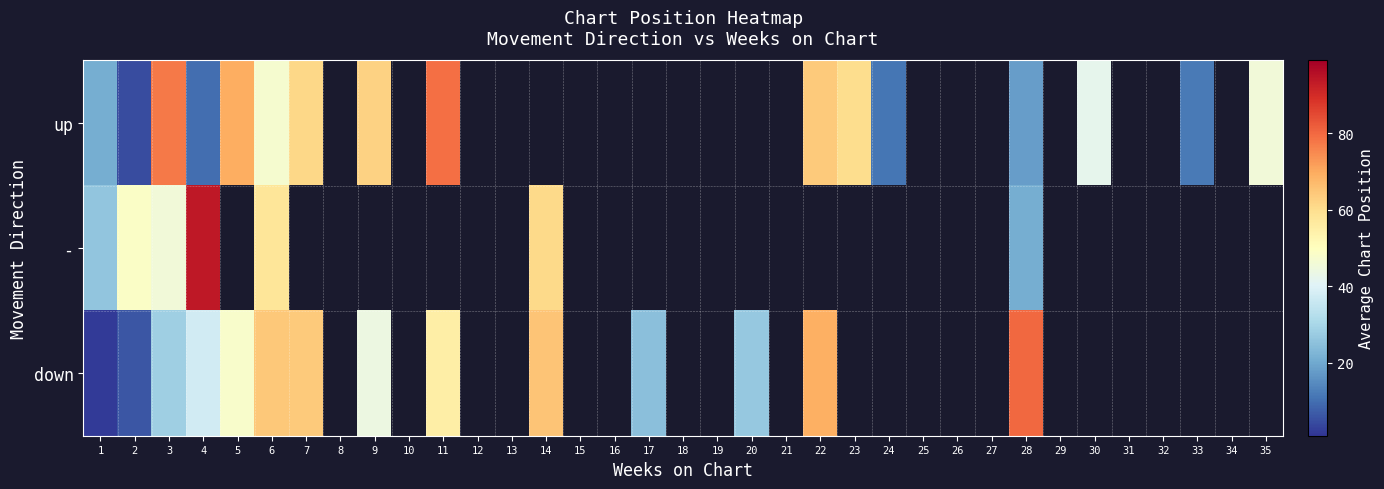

Which label corresponds to the largest value in the chart?

4